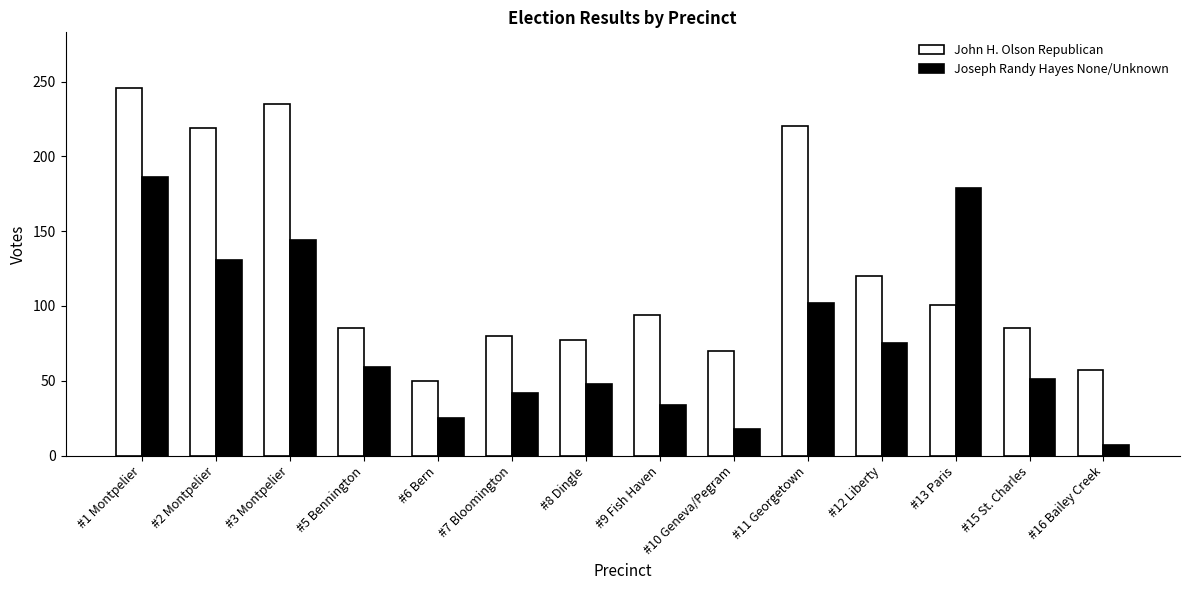

Rank the series by their maximum value, from lowest to highest.

Joseph Randy Hayes None/Unknown, John H. Olson Republican